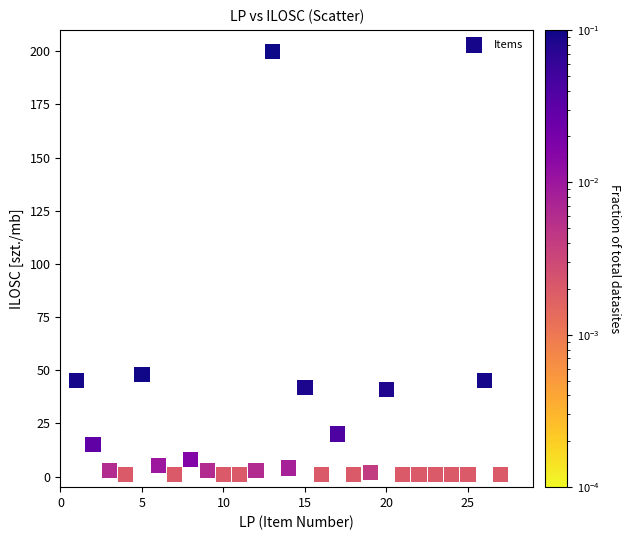

What is the range of Y values (max minus min)?

199